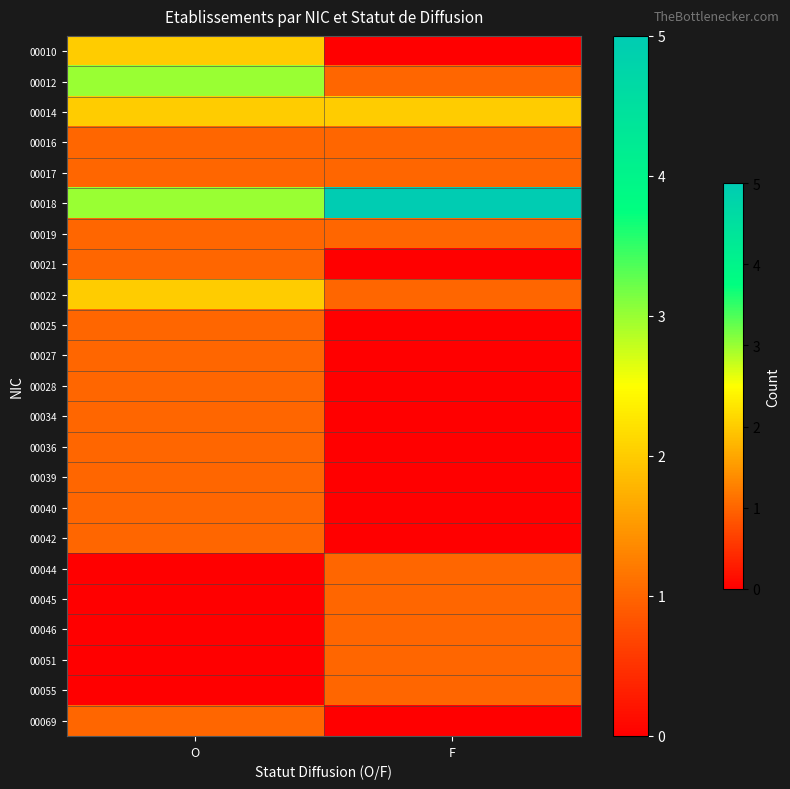

Reading left to right, what are all the values shown in this chart?

00010: O=2	F=0
00012: O=3	F=1
00014: O=2	F=2
00016: O=1	F=1
00017: O=1	F=1
00018: O=3	F=5
00019: O=1	F=1
00021: O=1	F=0
00022: O=2	F=1
00025: O=1	F=0
00027: O=1	F=0
00028: O=1	F=0
00034: O=1	F=0
00036: O=1	F=0
00039: O=1	F=0
00040: O=1	F=0
00042: O=1	F=0
00044: O=0	F=1
00045: O=0	F=1
00046: O=0	F=1
00051: O=0	F=1
00055: O=0	F=1
00069: O=1	F=0